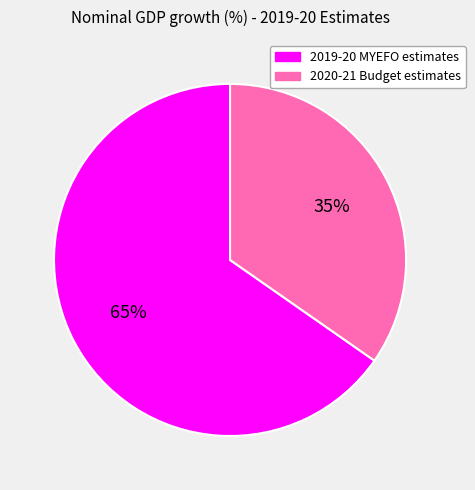

Is the sum of 2019-20 MYEFO estimates and 2020-21 Budget estimates greater than half?

Yes